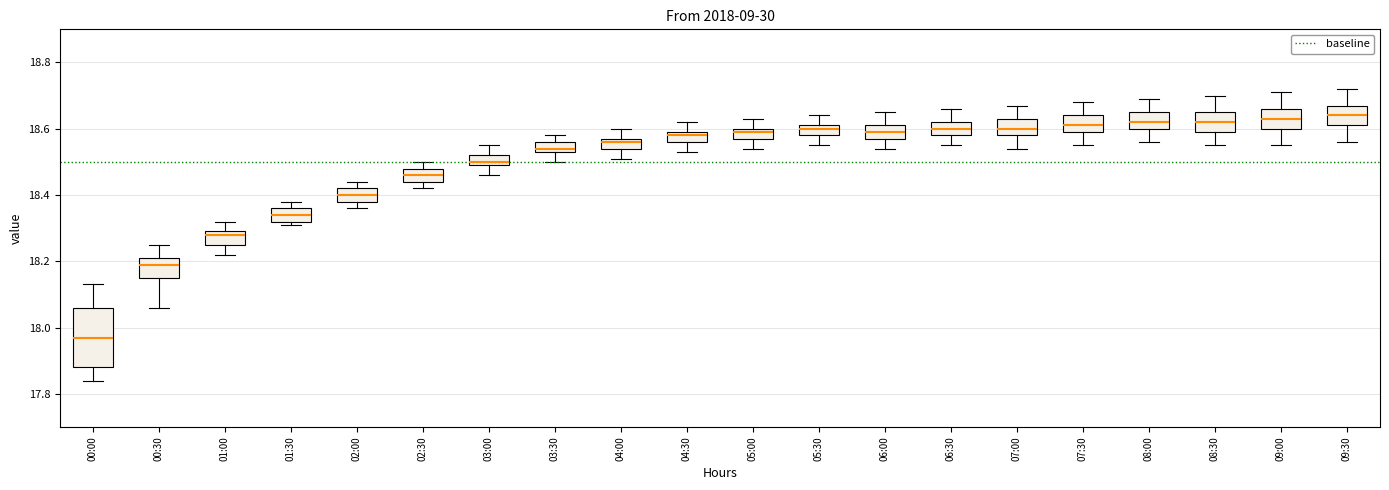

Which box is the tallest, from its lower edge to its upper edge?

00:00